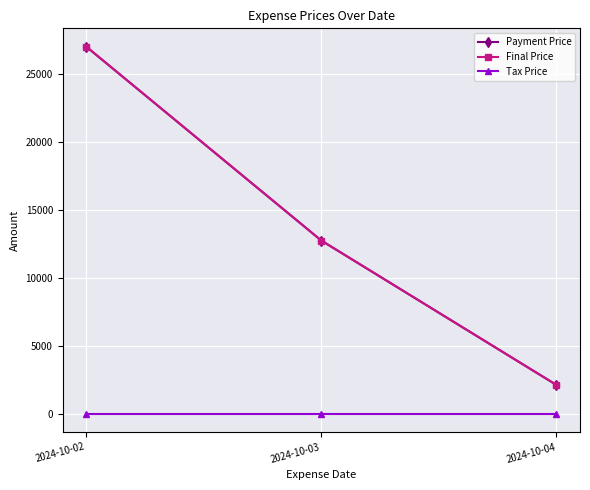

Does the chart have visible grid lines?

Yes